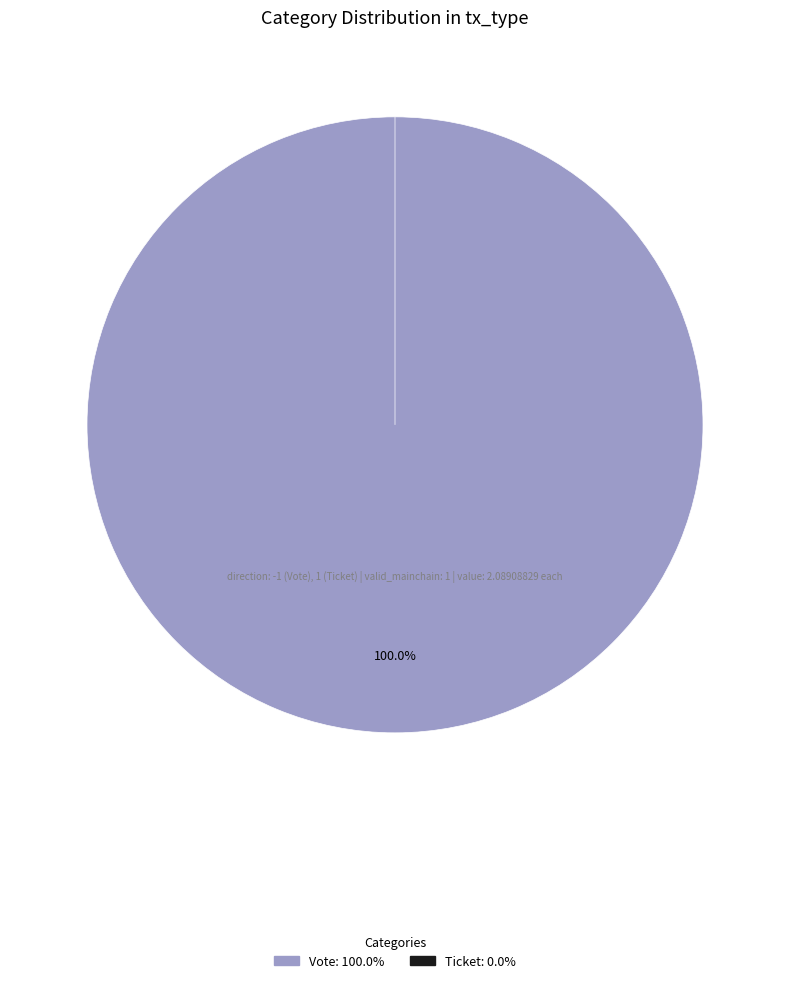

The Vote slice represents 99% of the pie. True or false?

False